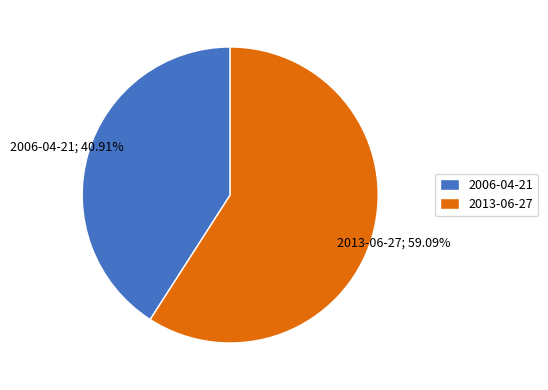

What is the ratio of the value at 2013-06-27 to the value at 2006-04-21?

1.4